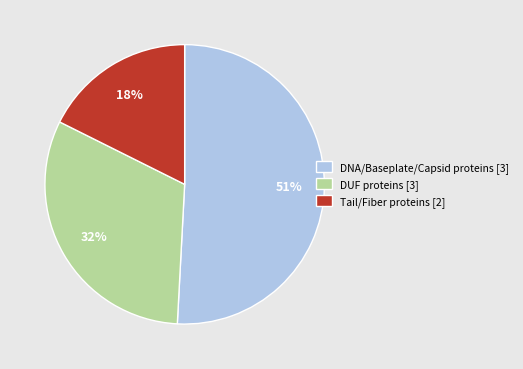

What is the largest slice in the pie chart?

DNA/Baseplate/Capsid proteins [3]